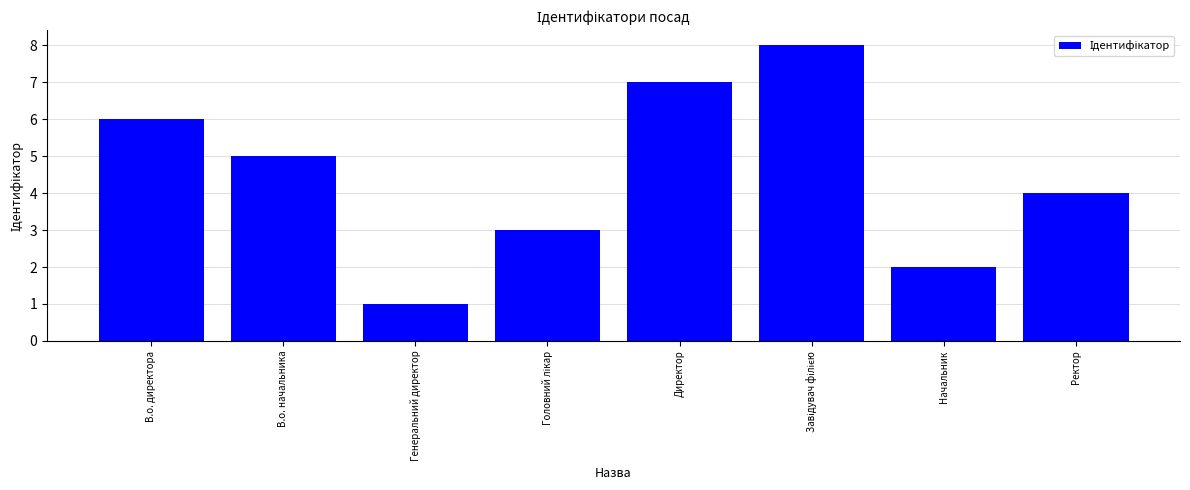

What is the change in value from Директор to Ректор?

-3